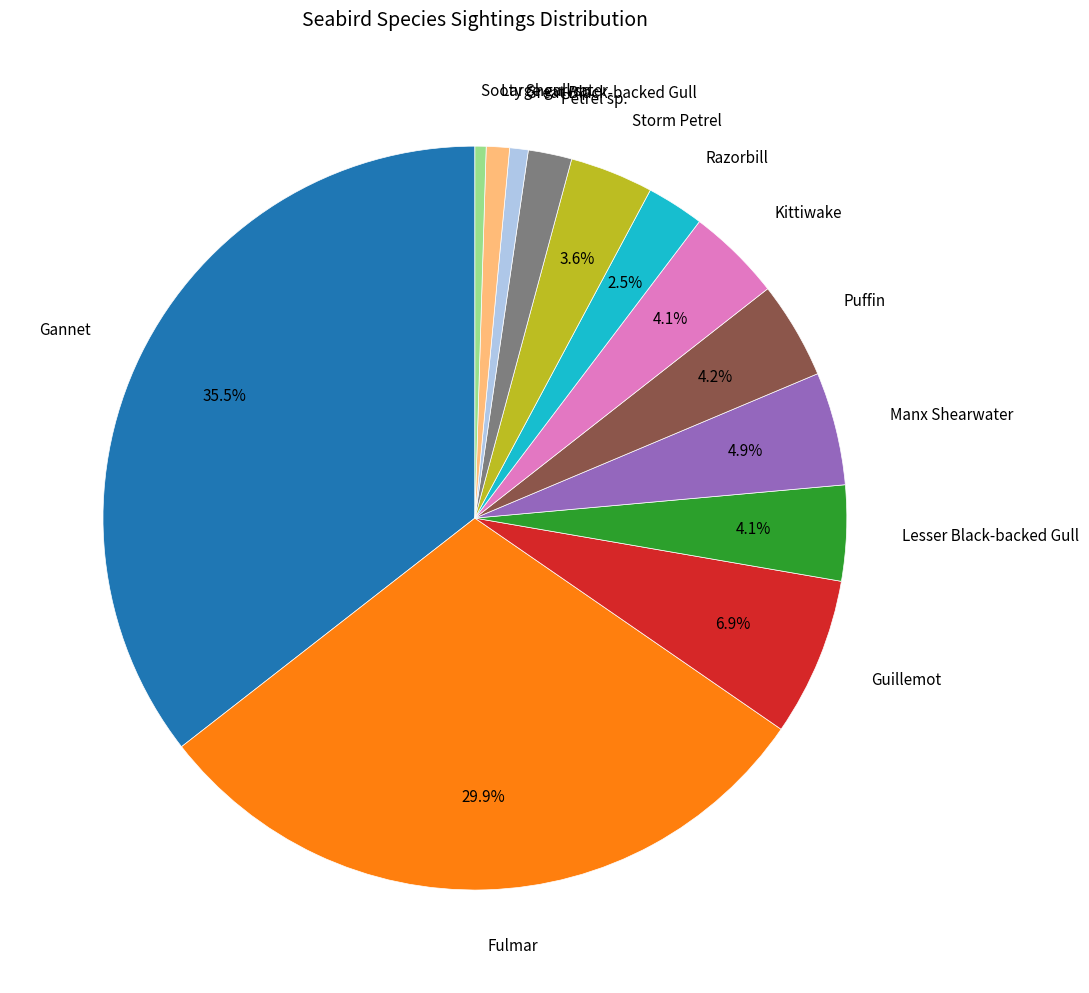

Is Puffin the majority of the pie?

No